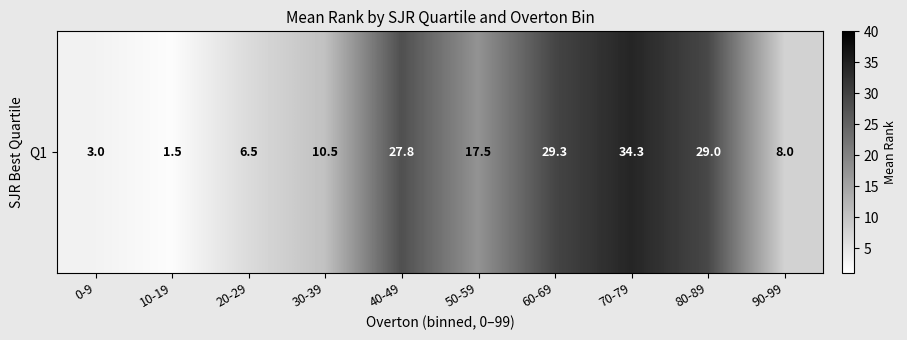

What is the greatest value displayed?

34.3